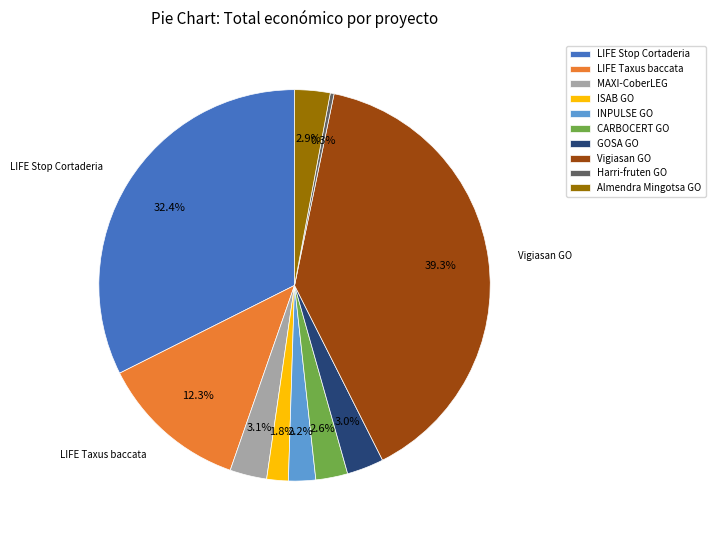

Is the sum of INPULSE GO and CARBOCERT GO greater than half?

No